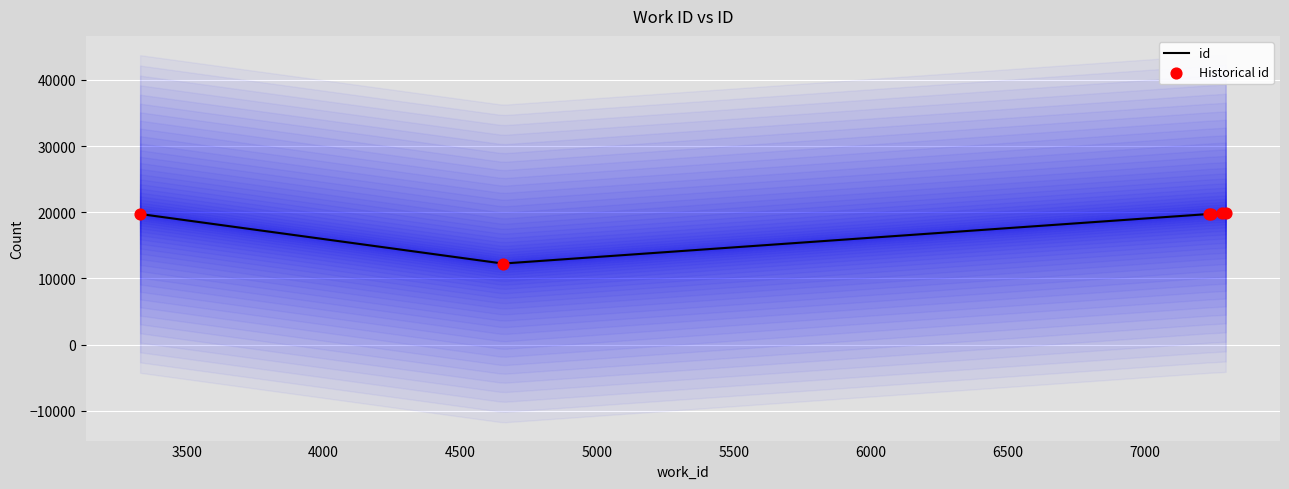

Which has a higher value, 7237 or 7283?

7283